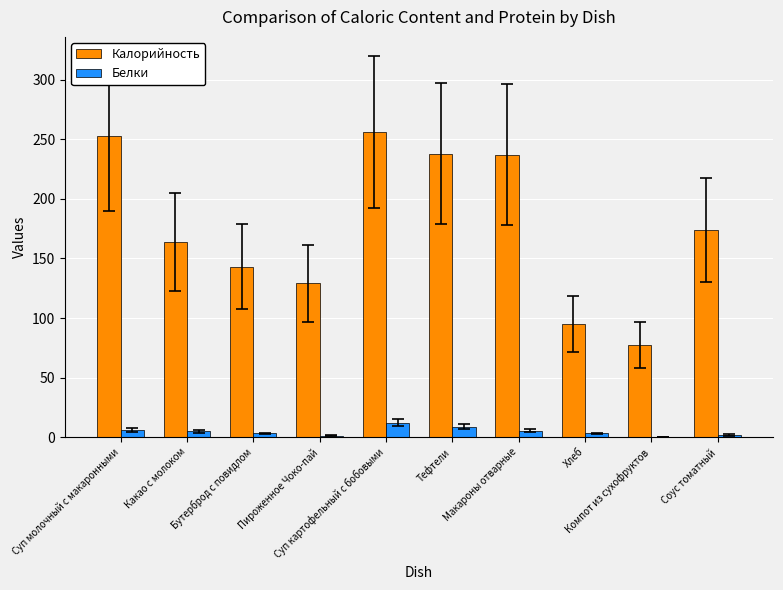

Which series has the largest total across all categories?

Калорийность